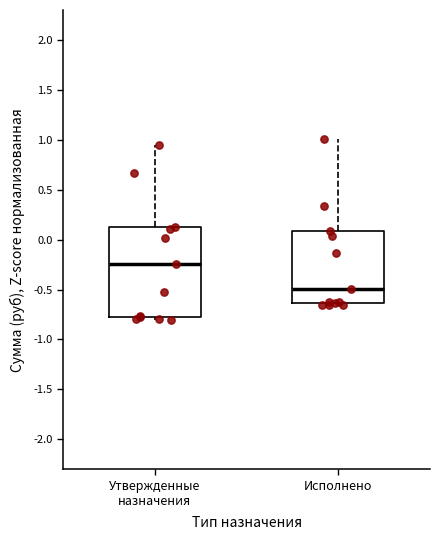

Which box is the tallest, from its lower edge to its upper edge?

Утвержденные назначения